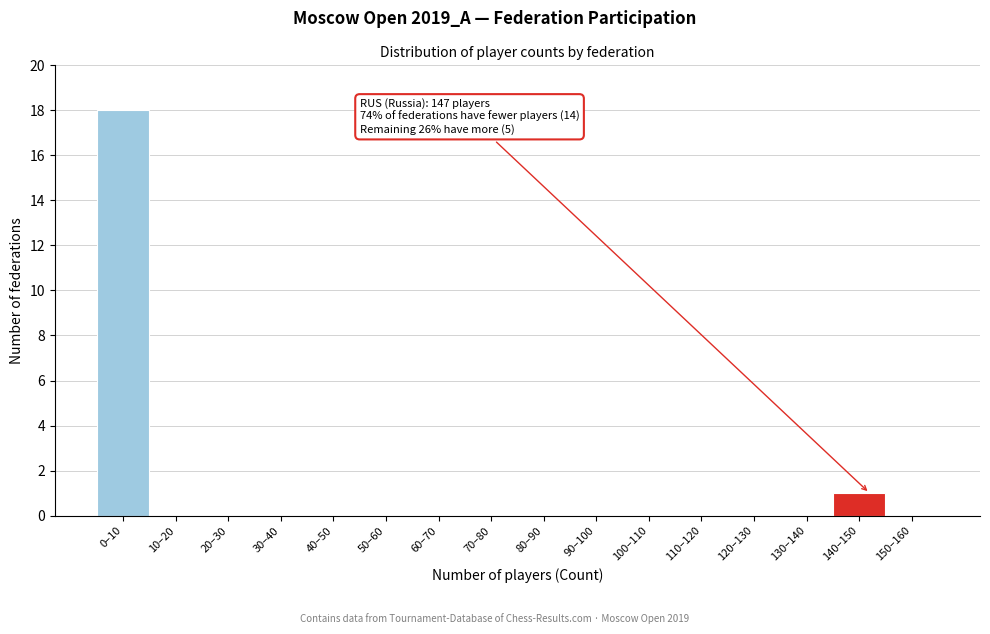

Reading right to left, list all the values displayed in this chart.

150–160=0	140–150=1	130–140=0	120–130=0	110–120=0	100–110=0	90–100=0	80–90=0	70–80=0	60–70=0	50–60=0	40–50=0	30–40=0	20–30=0	10–20=0	0–10=18